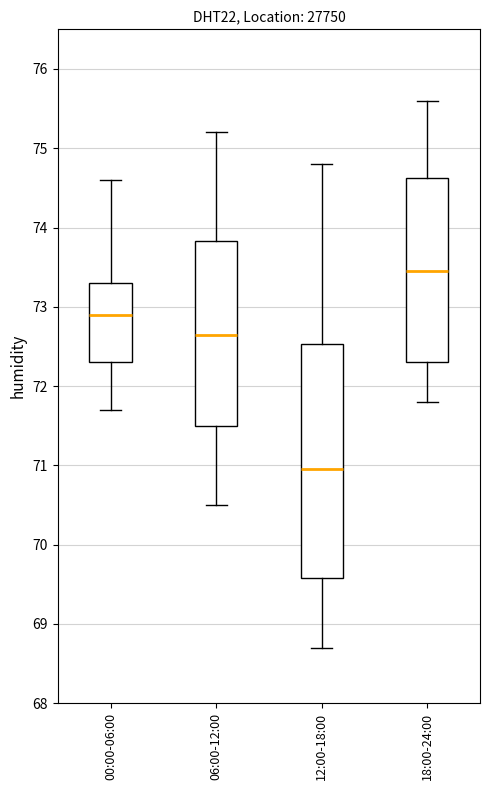

Which box has the lowest median line?

12:00-18:00